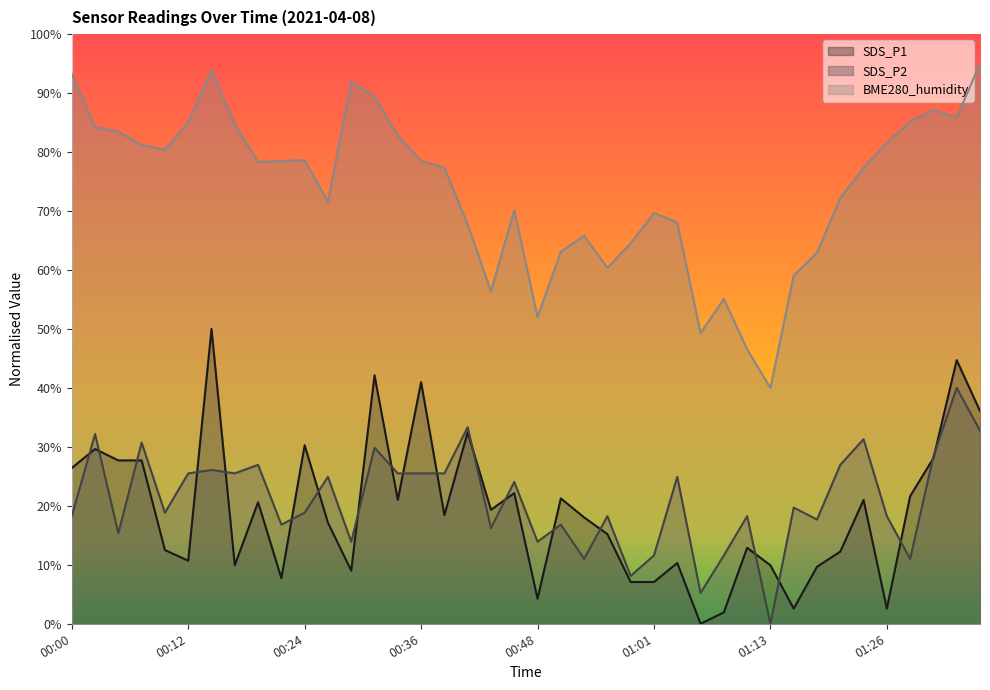

At which category does the chart reach its minimum across all series?

01:05